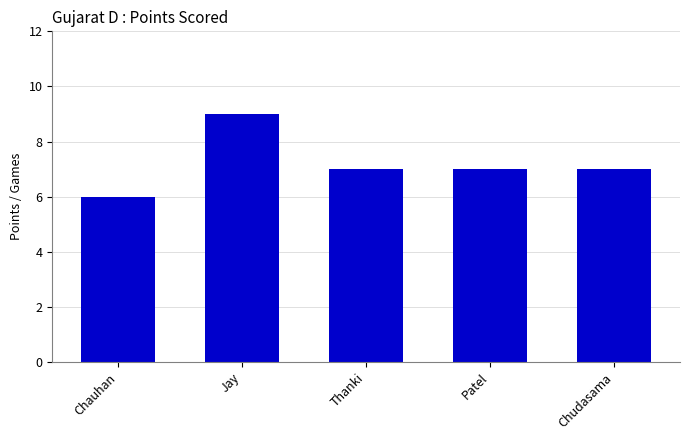

Reading left to right, what are all the values shown in this chart?

Chauhan=6	Jay=9	Thanki=7	Patel=7	Chudasama=7